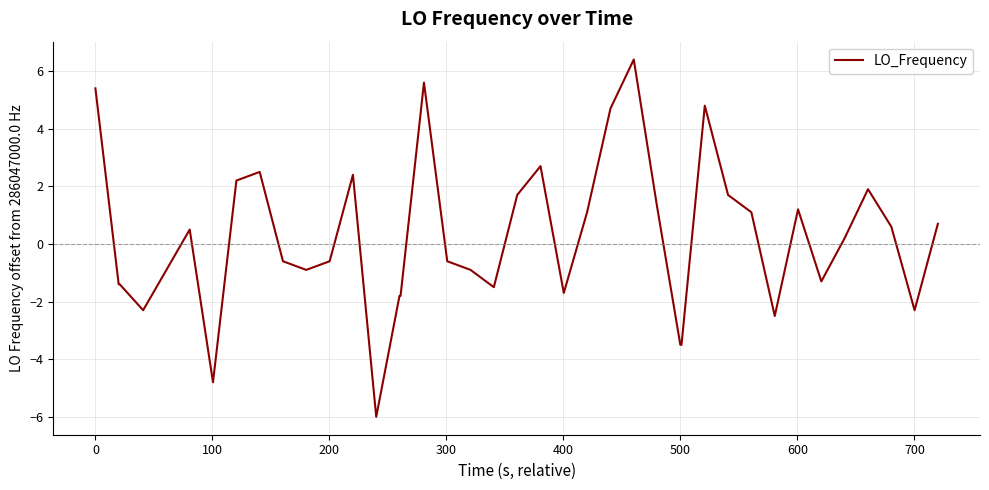

What is the smallest value displayed?

-6.0